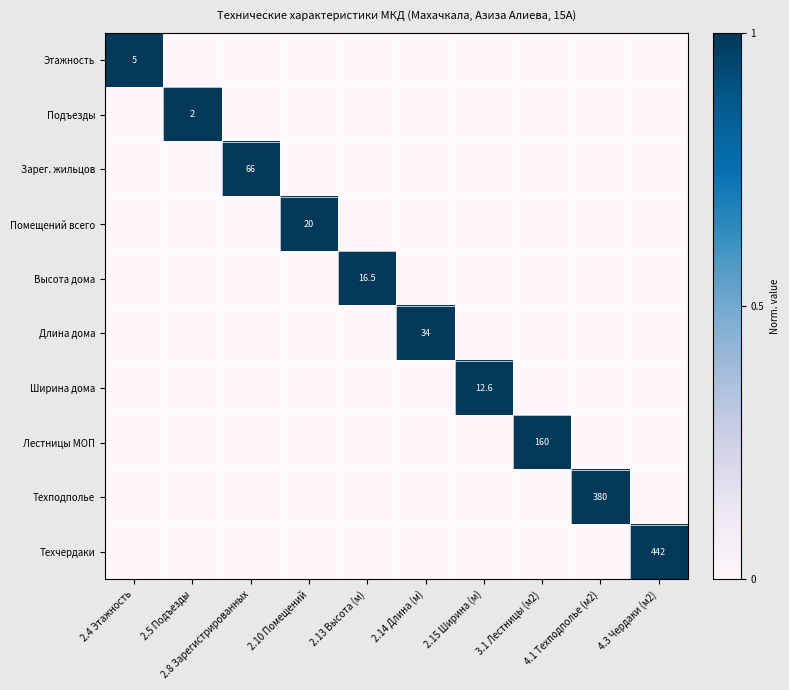

Is it true that Длина дома equals 34.0 at 2.14 Длина (м)?

True